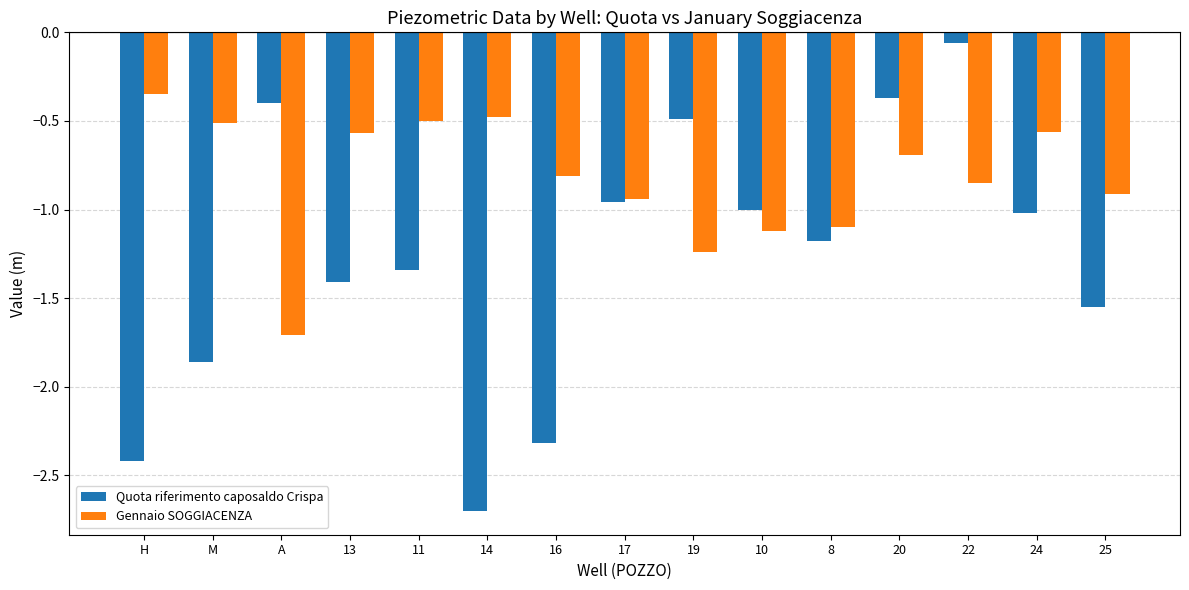

At which label is Gennaio SOGGIACENZA closest to -1?

17